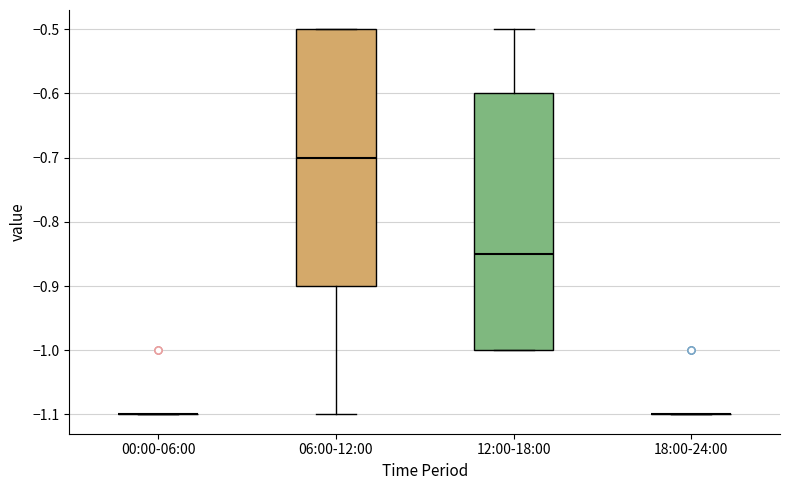

Reading left to right, read every box against the y-axis: the position of its median line, the range the box covers, and the ends of its whiskers. The values are not printed on the chart, so give them approximately, as read against the axis.

00:00-06:00: box collapsed to a line at -1.10, whiskers -1.10 to -1.10
06:00-12:00: median -0.70, box -0.90 to -0.50, whiskers -1.10 to -0.50
12:00-18:00: median -0.85, box -1.00 to -0.60, whiskers -1.00 to -0.50
18:00-24:00: box collapsed to a line at -1.10, whiskers -1.10 to -1.10